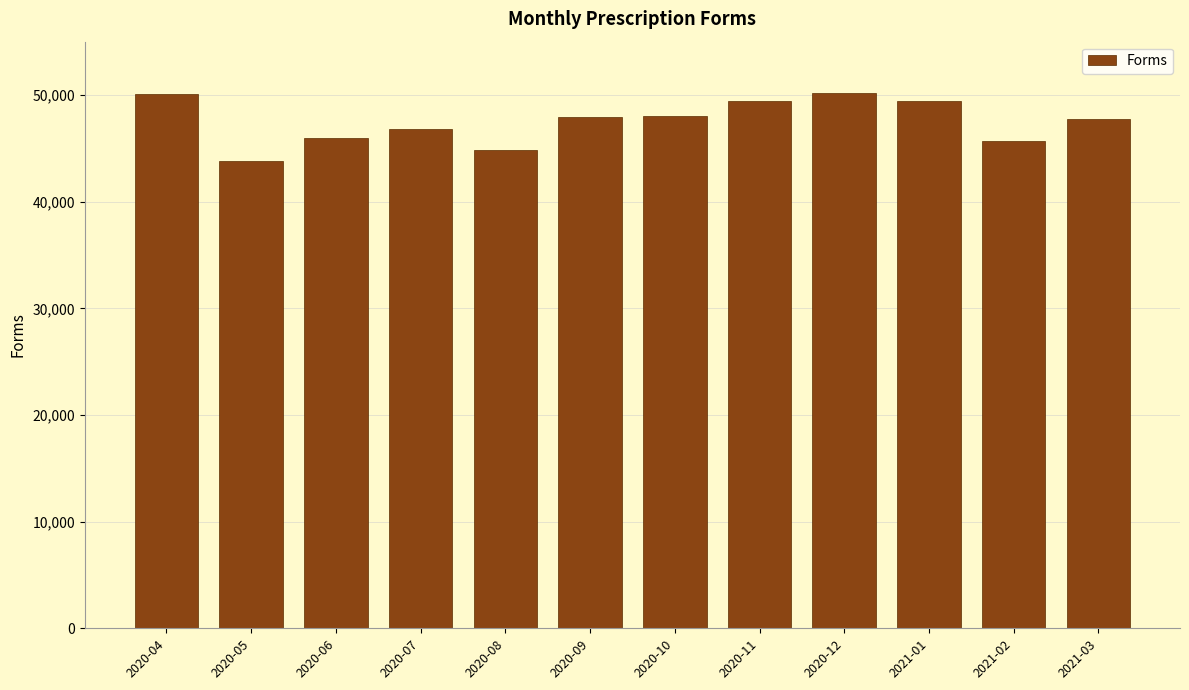

The value at 2020-12 is 69621. True or false?

False